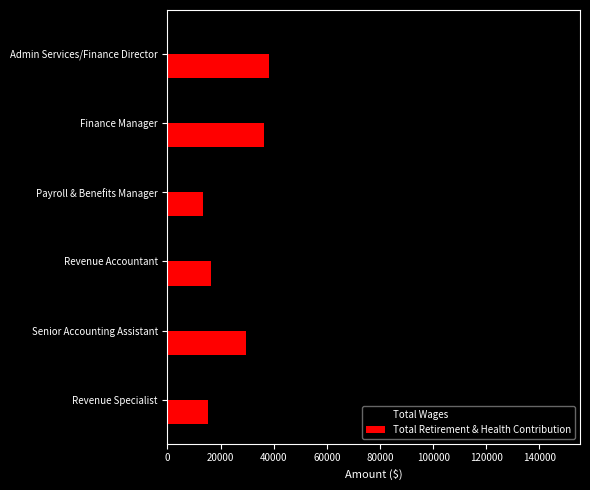

Is the value of Total Wages at Finance Manager greater than the value of Total Retirement & Health Contribution at Revenue Specialist?

Yes